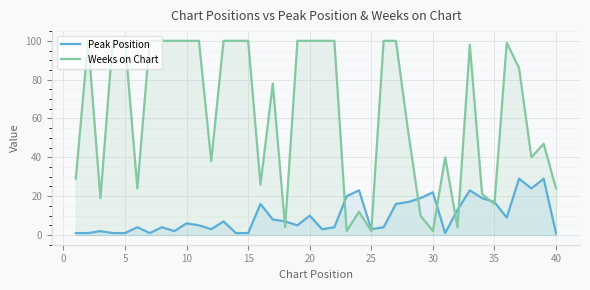

In Weeks on Chart, how many points are lower than both neighbors (excluding endpoints)?

11